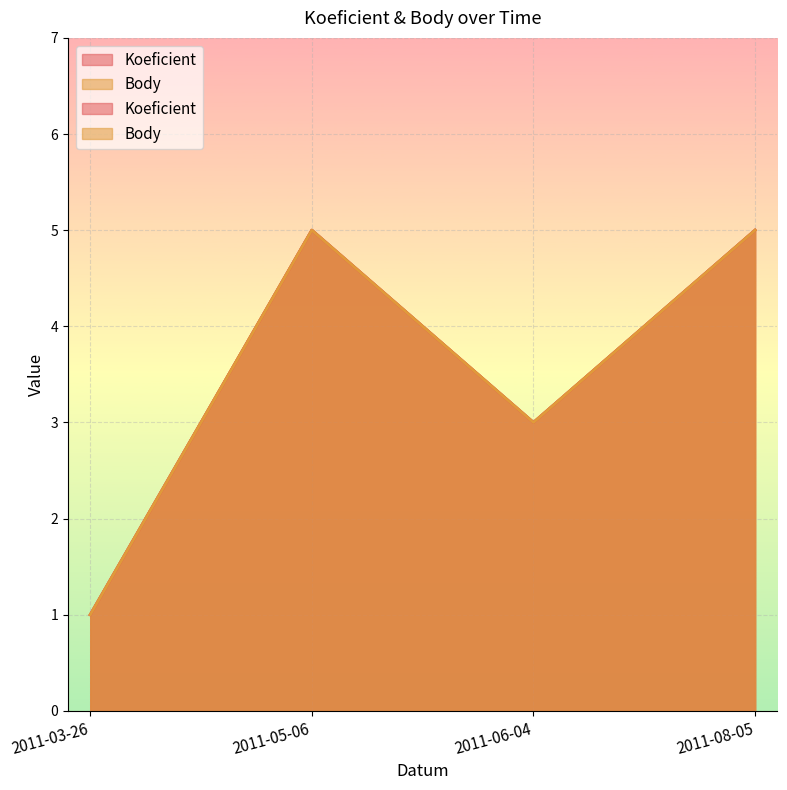

Reading left to right, transcribe all the data shown in this chart.

Koeficient: 2011-03-26=1	2011-05-06=5	2011-06-04=3	2011-08-05=5
Body: 2011-03-26=1	2011-05-06=5	2011-06-04=3	2011-08-05=5